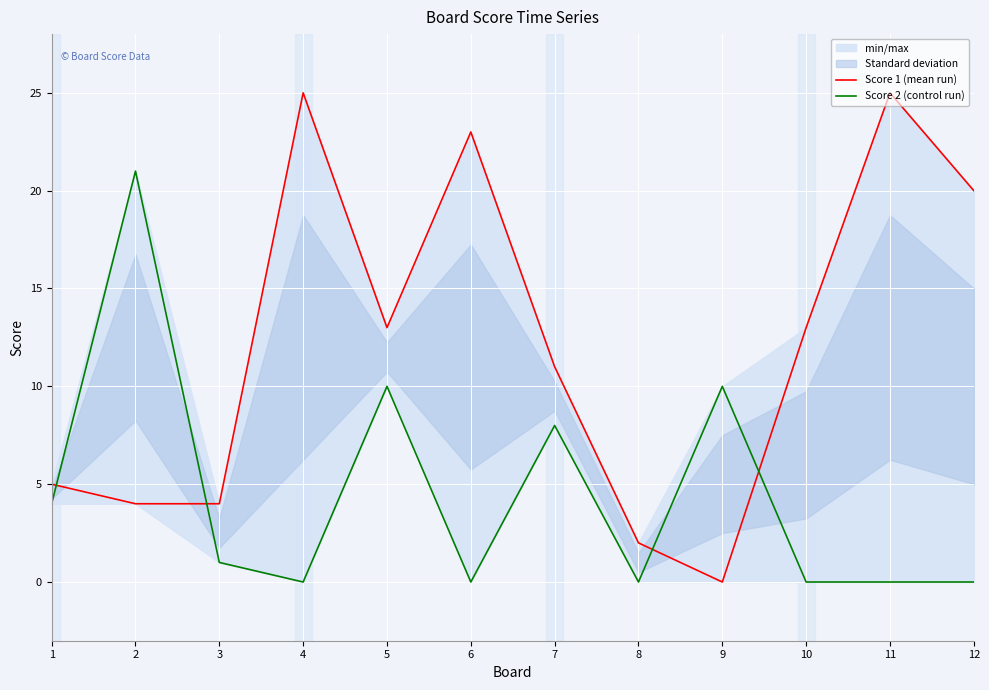

Which series has the widest spread of values?

Score 1 (mean run)